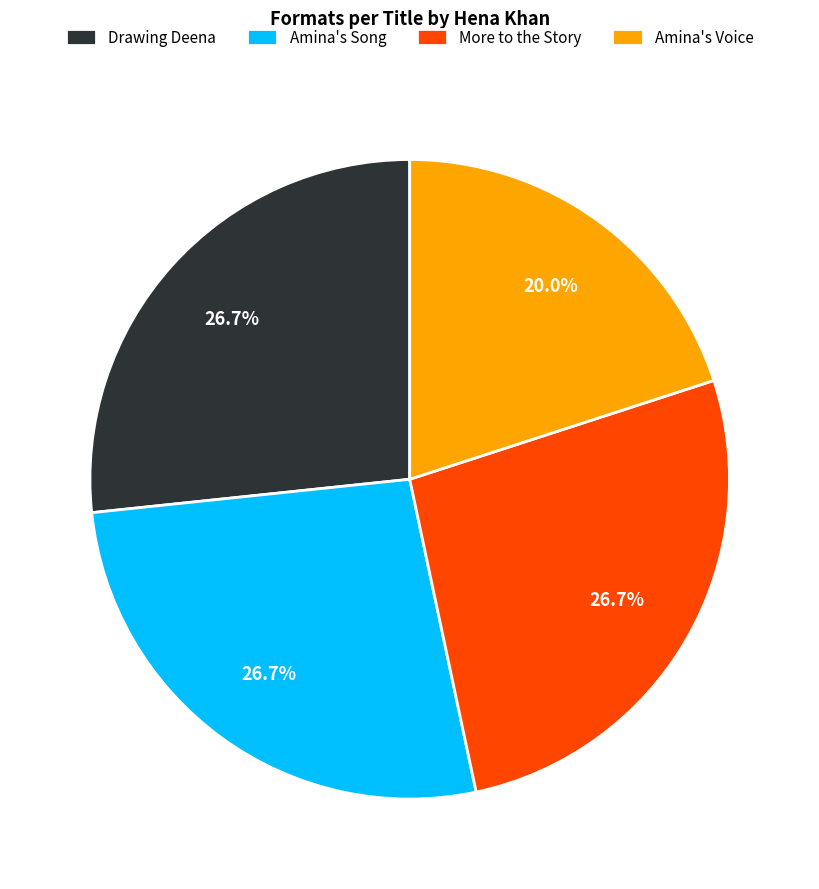

What is the smallest slice in the pie chart?

Amina's Voice